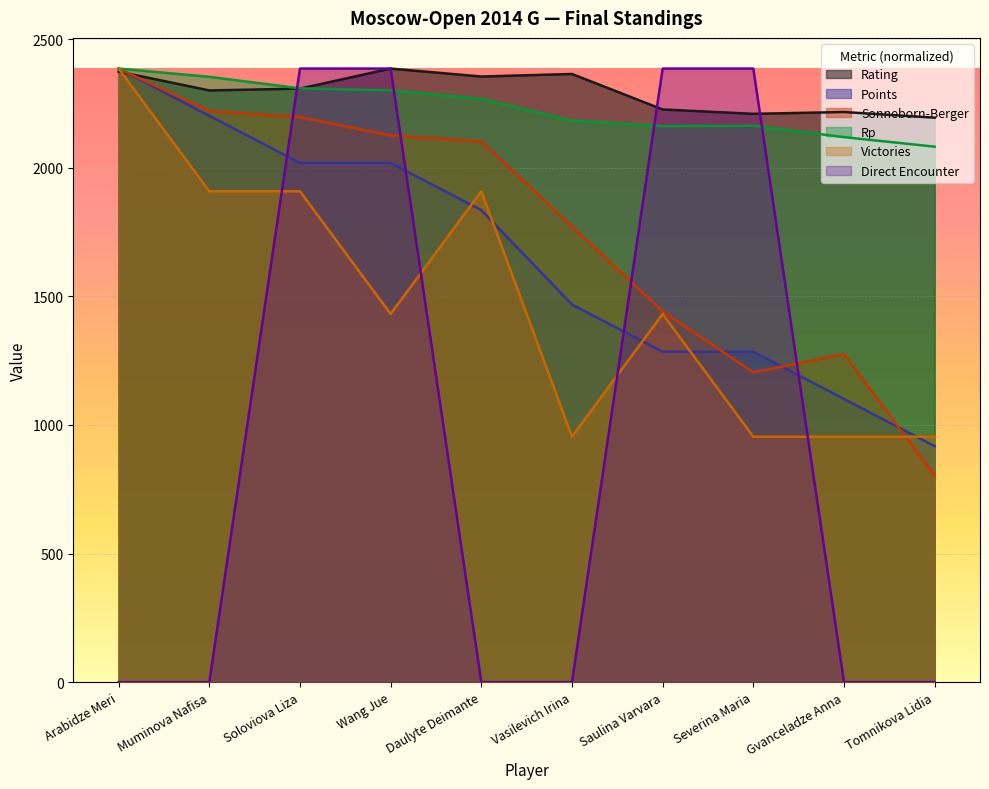

Which series ends up on top after the final intersection of Rp and Rating?

Rating